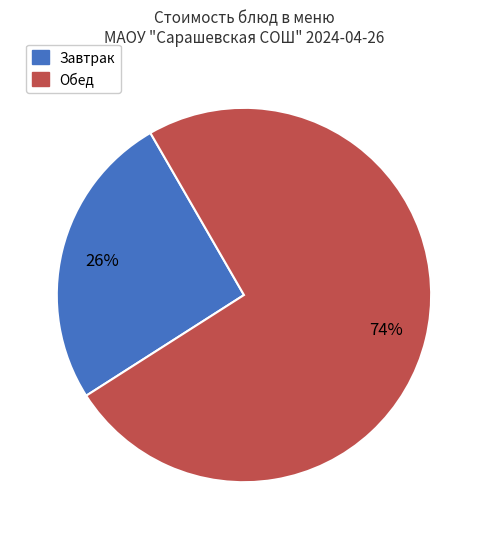

To the nearest percent, what is the average slice percentage?

50%